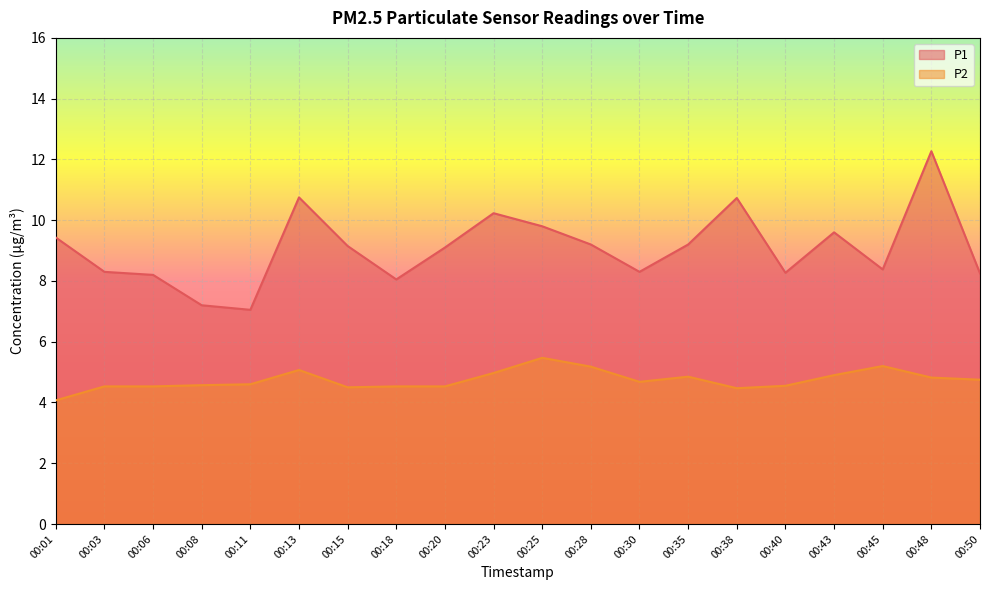

True or false: P2 and P1 cross at least once.

False